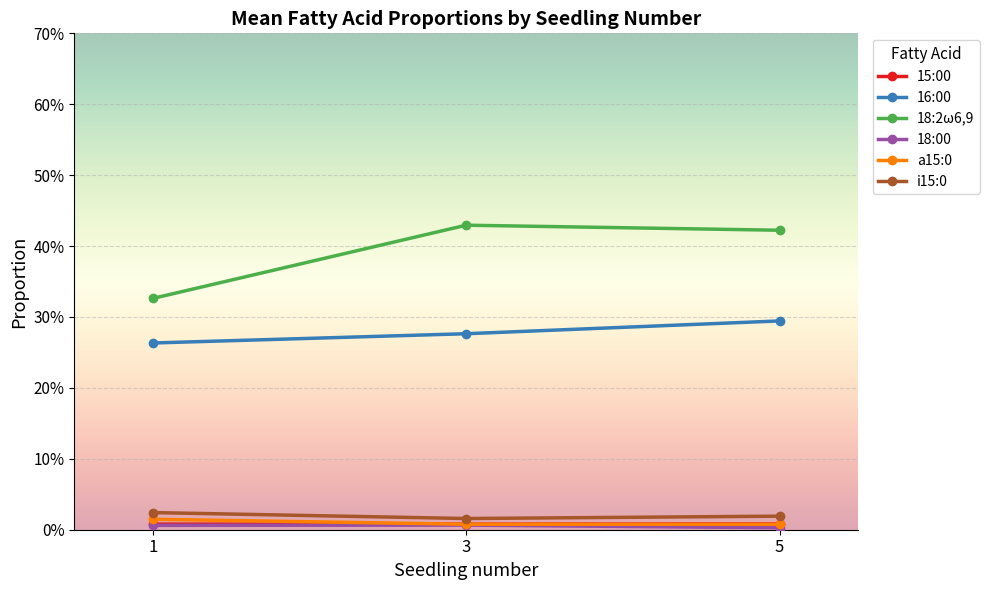

Does the chart display data point markers on the line(s)?

Yes